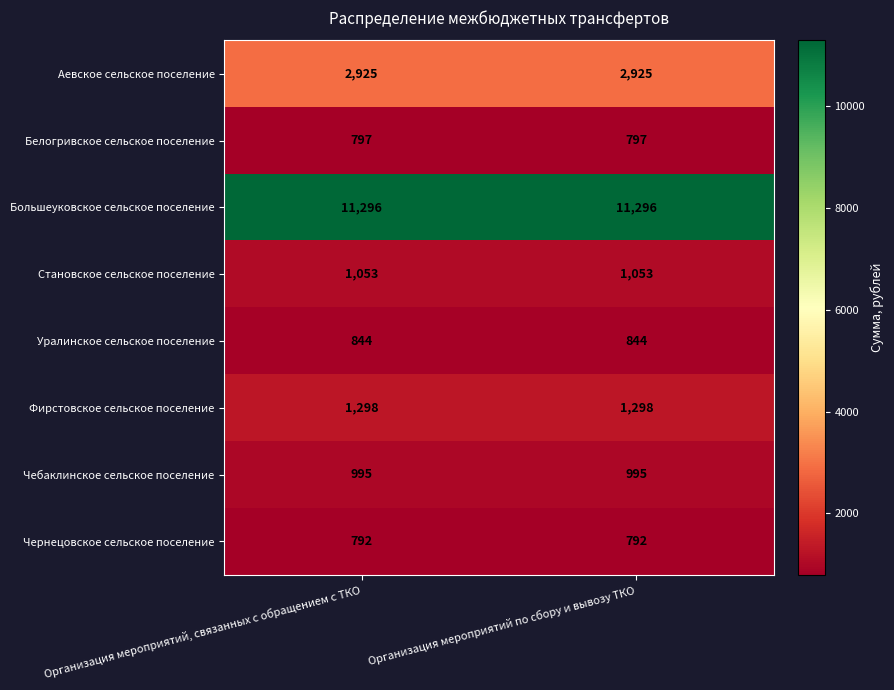

Reading left to right, what are all the values shown in this chart?

Аевское сельское поселение: 2925	2925
Белогривское сельское поселение: 797	797
Большеуковское сельское поселение: 11296	11296
Становское сельское поселение: 1053	1053
Уралинское сельское поселение: 844	844
Фирстовское сельское поселение: 1298	1298
Чебаклинское сельское поселение: 995	995
Чернецовское сельское поселение: 792	792